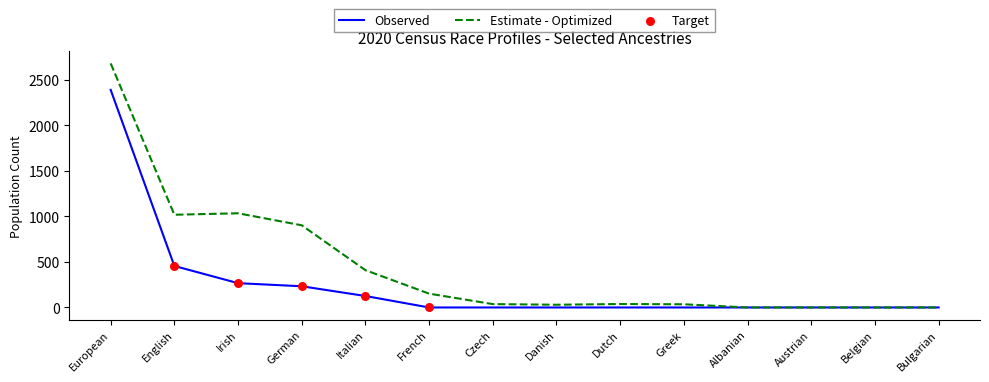

Which series has the widest spread of values?

Estimate - Optimized